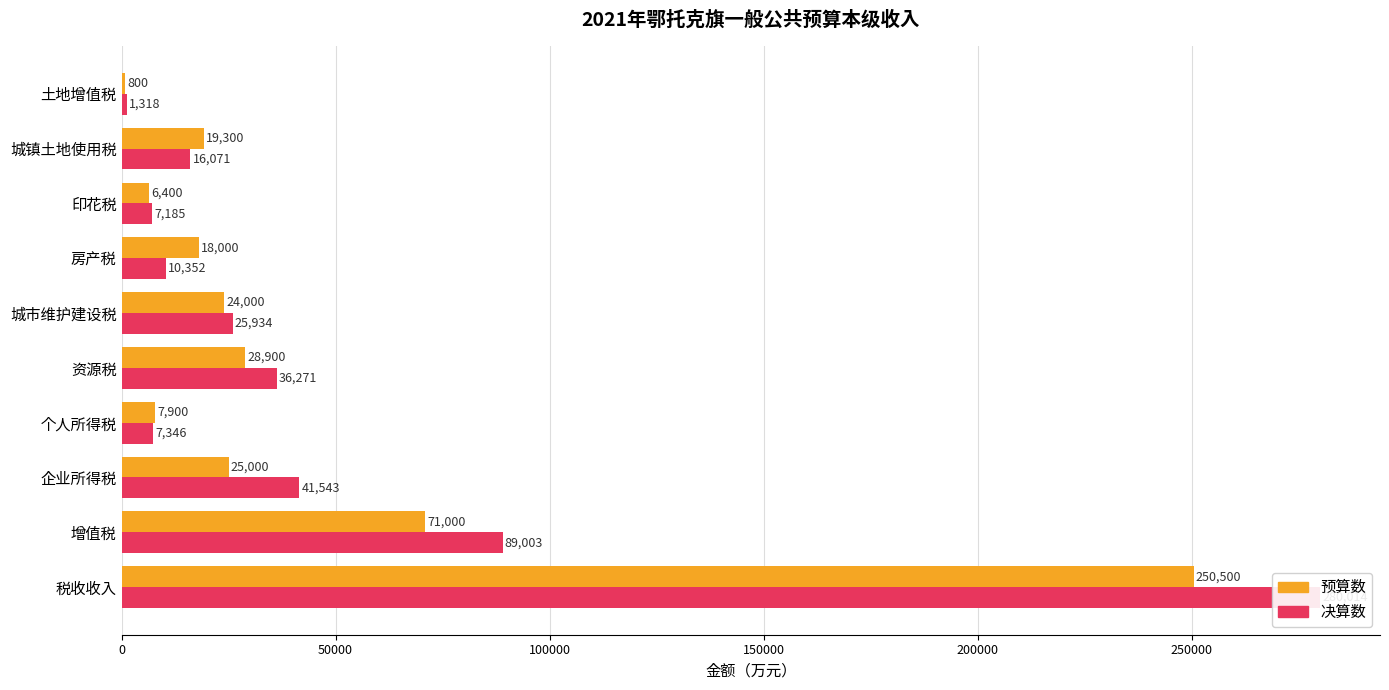

How many bars are there in each group?

2